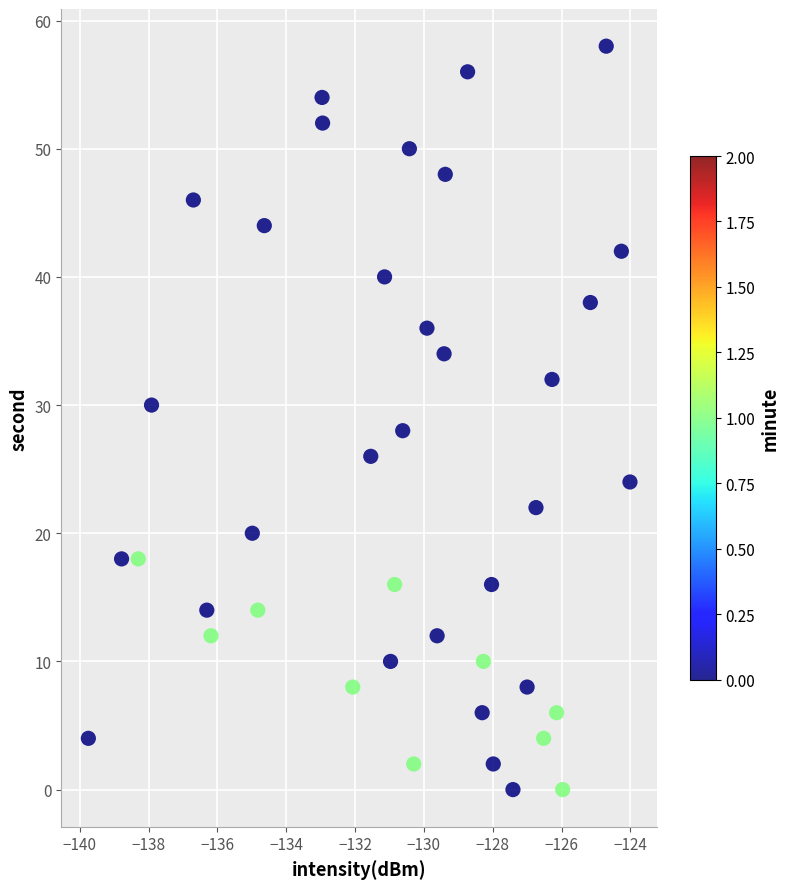

What is the range of Y values (max minus min)?

58